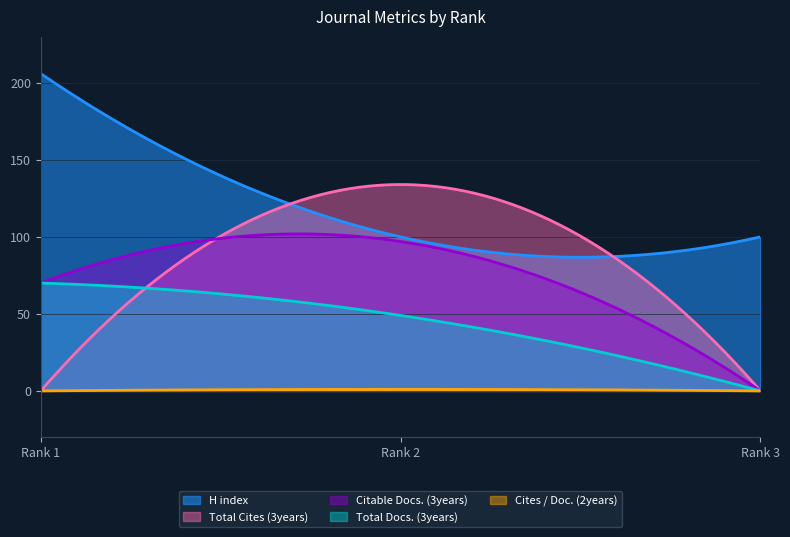

Reading left to right, transcribe all the data shown in this chart.

H index: 206	100	100
Total Docs. (3years): 70	49	0
Total Cites (3years): 0	134	0
Citable Docs. (3years): 70	97	0
Cites / Doc. (2years): 0	1	0